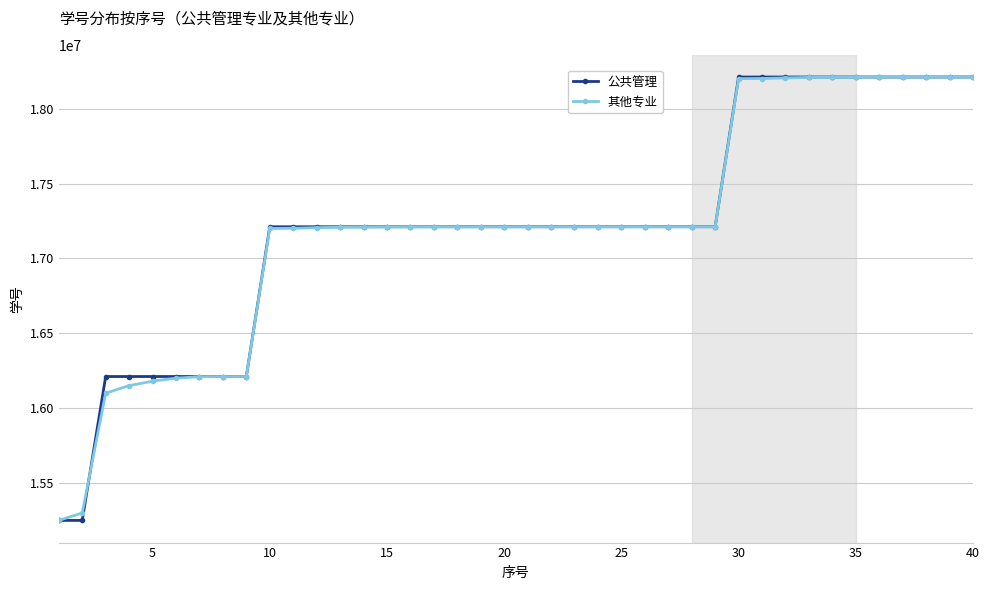

What is the maximum value shown in the chart?

18211228